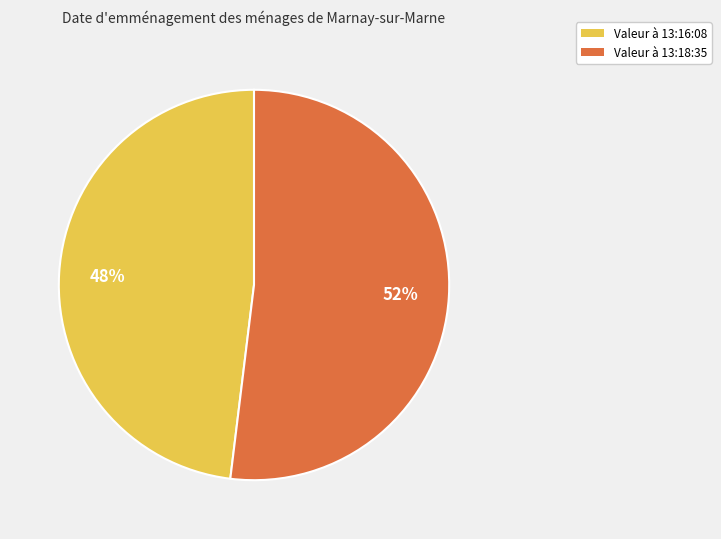

Which slice is the largest?

Valeur à 13:18:35